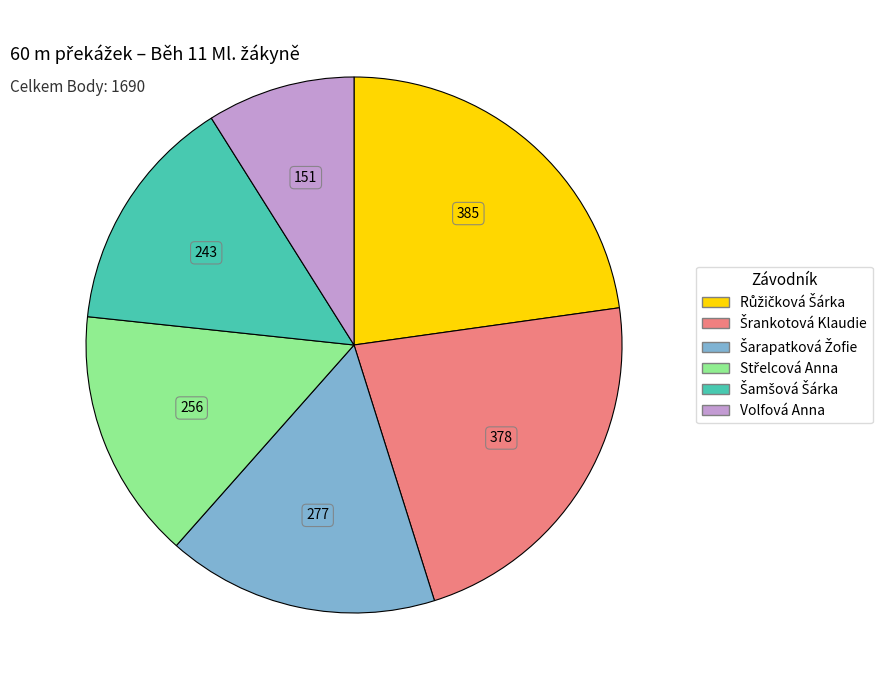

Is there any slice that represents more than half of the pie?

No